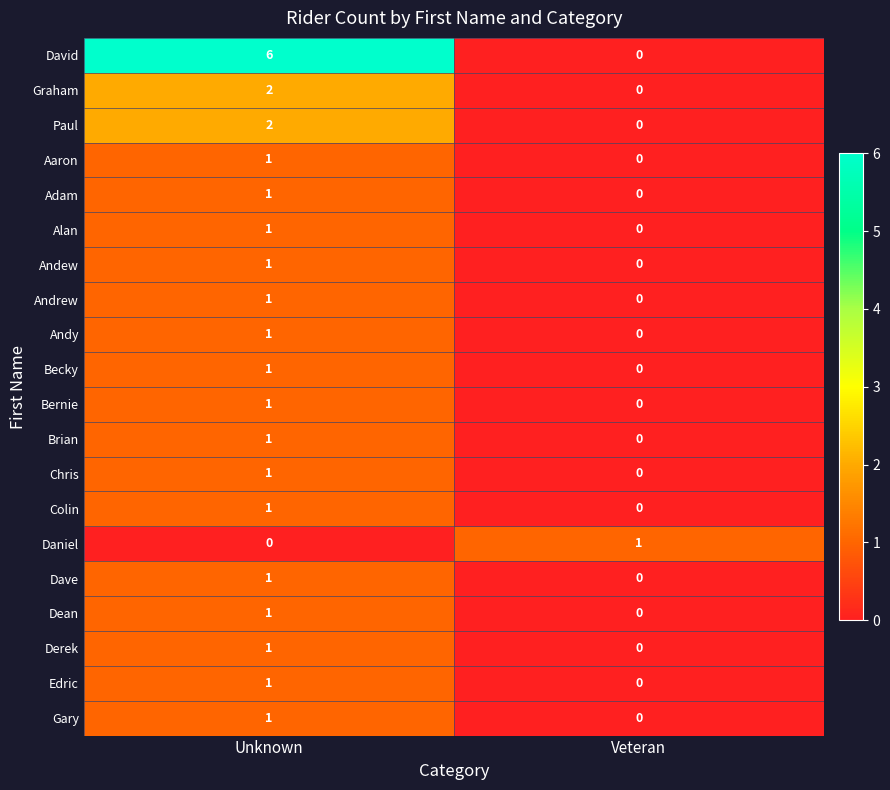

The Andew series shows 0 at Veteran. True or false?

True